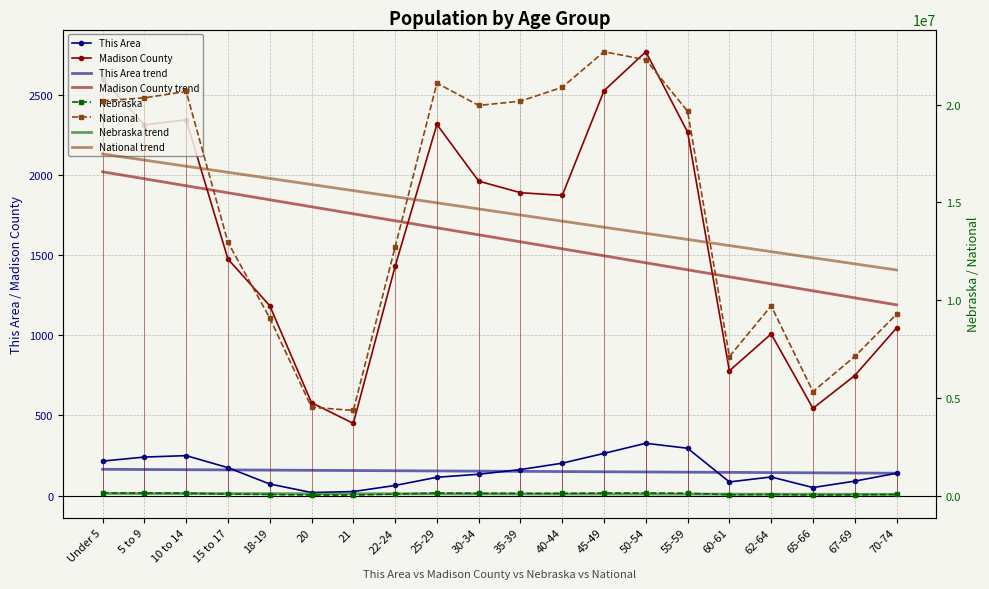

Between 20 and 25-29, which series saw the biggest shift?

National